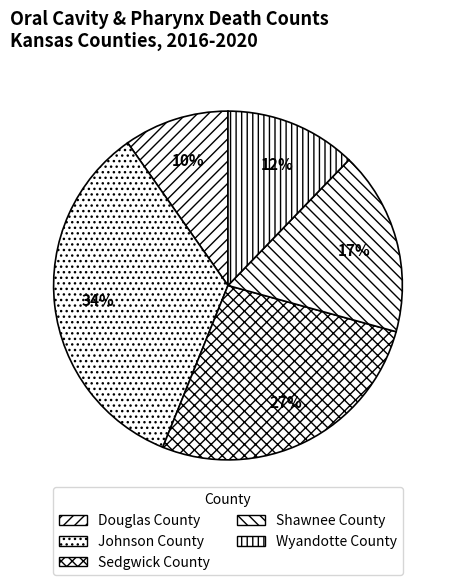

To the nearest percent, what percentage of the pie is Douglas County?

10%